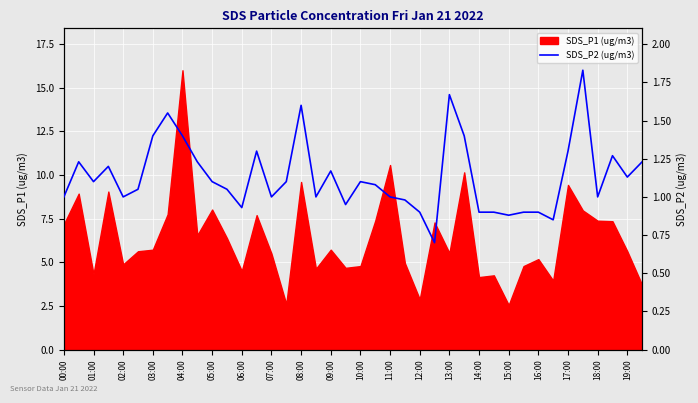

Where is the data nearest to the value 1?

00:00